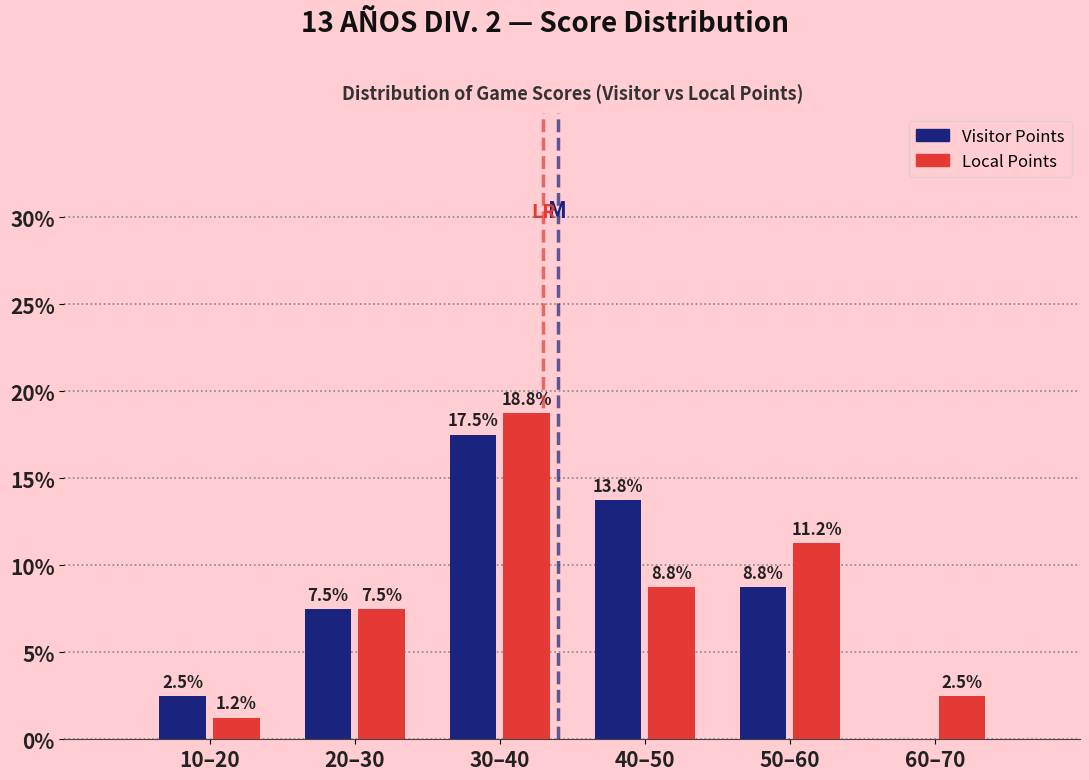

True or false: Local Points has a value of 5.1 at 40–50.

False